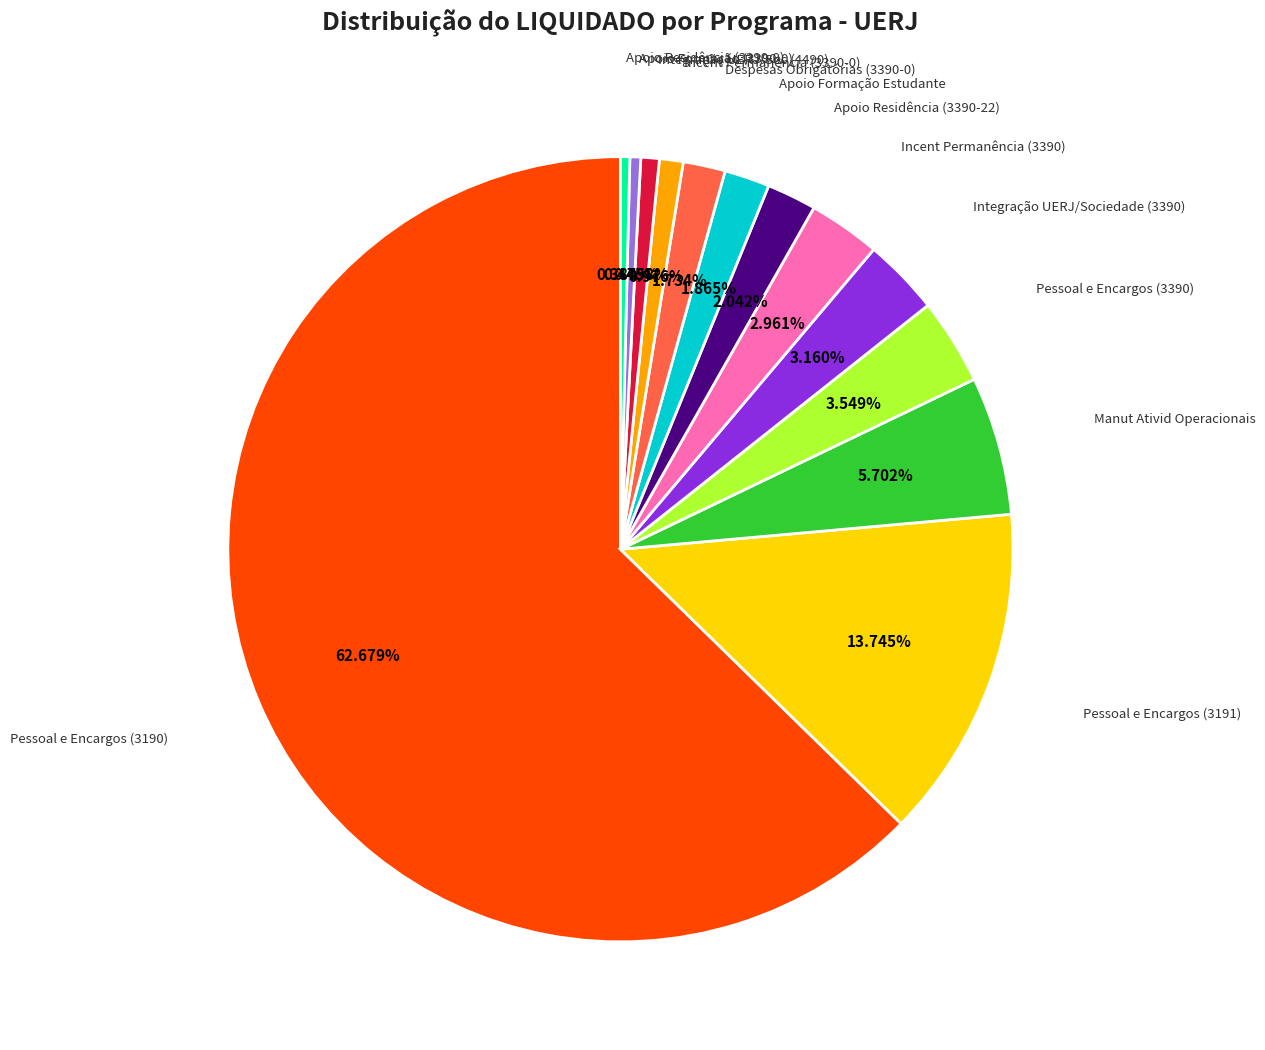

Is there a majority slice in this chart?

Yes